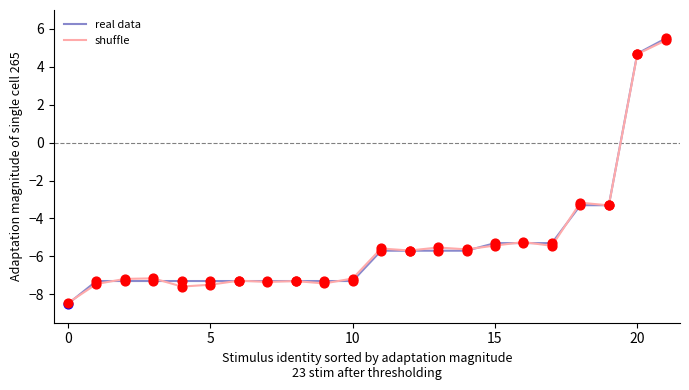

What is the maximum value shown in the chart?

5.5